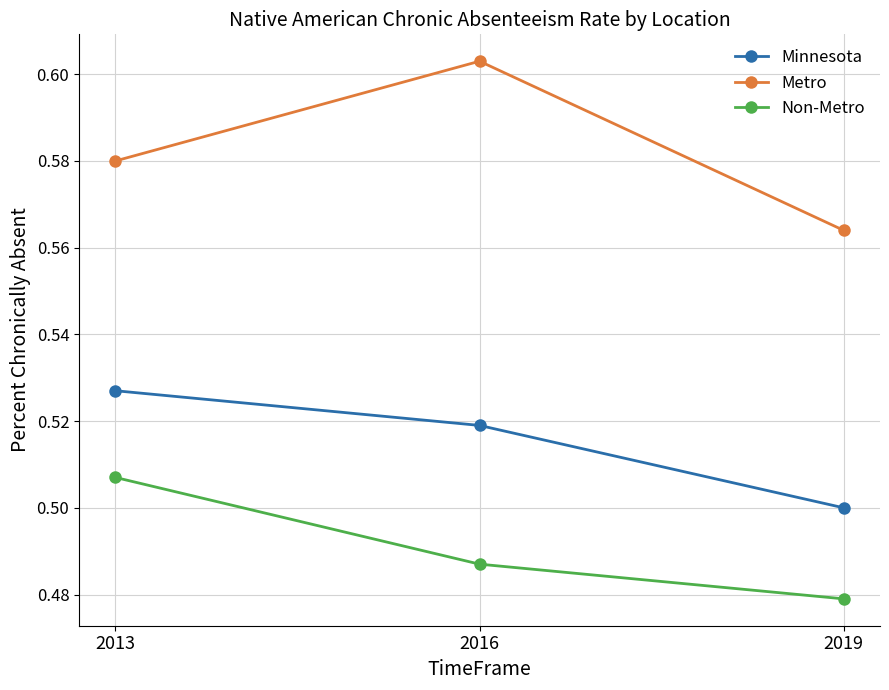

Is this an area chart (filled region under the line)?

No